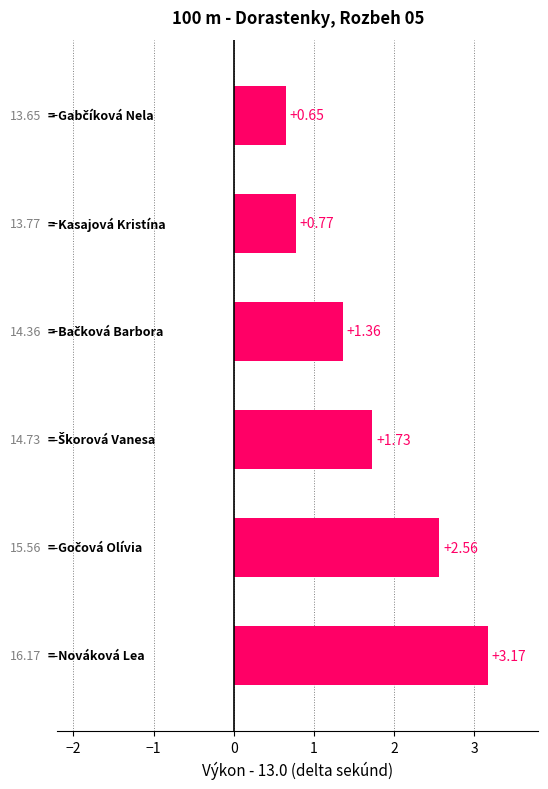

What is the sum of all values?

10.2